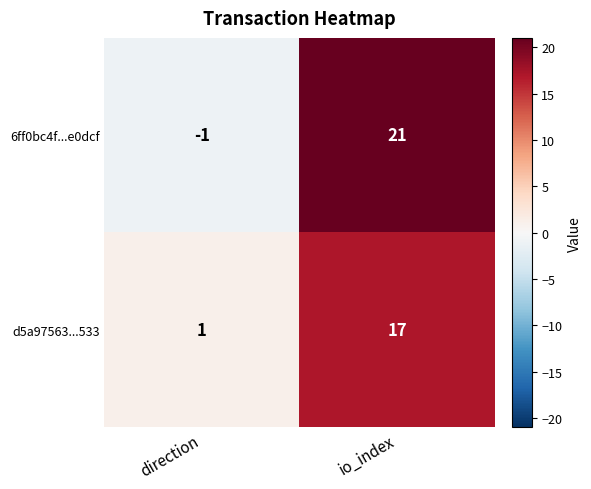

Which series changed the most between direction and io_index?

6ff0bc4f...e0dcf